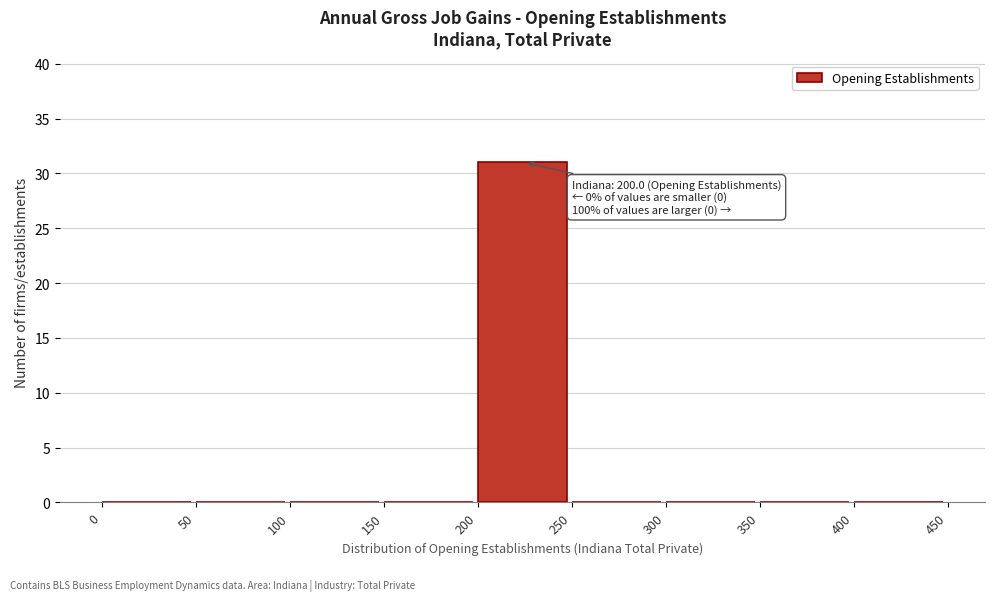

Which range on the x-axis has the tallest bar?

200 to 250